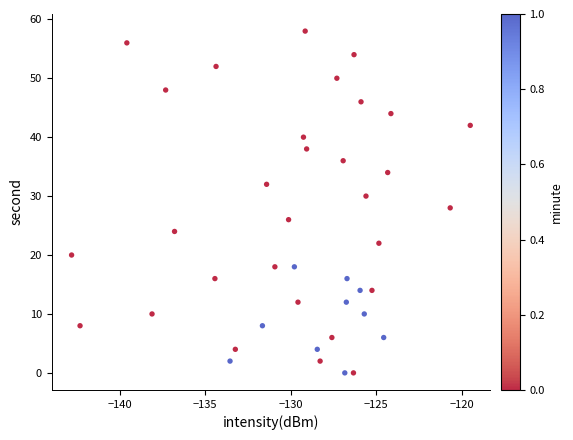

What is the range of Y values (max minus min)?

58